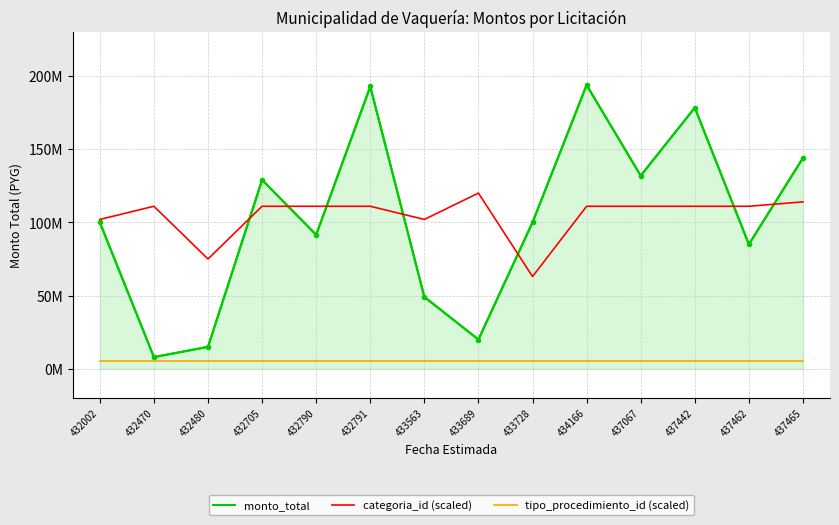

Reading left to right, transcribe all the data shown in this chart.

monto_total: 432002=100000000	432470=8000000	432480=15000000	432705=129000000	432790=91500000	432791=192800000	433563=49080000	433689=20000000	433728=100000000	434166=193765000	437067=131870000	437442=178312000	437462=85000000	437465=144000000
categoria_id (scaled): 432002=102000000	432470=111000000	432480=75000000	432705=111000000	432790=111000000	432791=111000000	433563=102000000	433689=120000000	433728=63000000	434166=111000000	437067=111000000	437442=111000000	437462=111000000	437465=114000000
tipo_procedimiento_id (scaled): 432002=5000000	432470=5000000	432480=5000000	432705=5000000	432790=5000000	432791=5000000	433563=5000000	433689=5000000	433728=5000000	434166=5000000	437067=5000000	437442=5000000	437462=5000000	437465=5000000